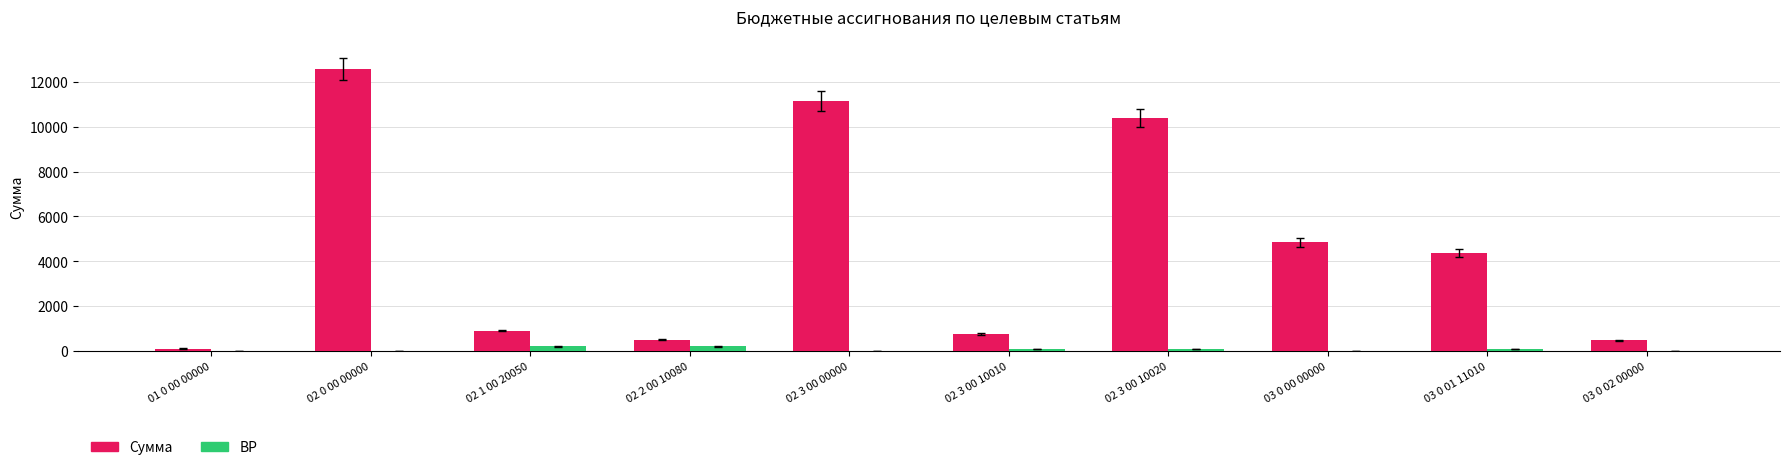

The value of Сумма at 01 0 00 00000 is 110.0. True or false?

True